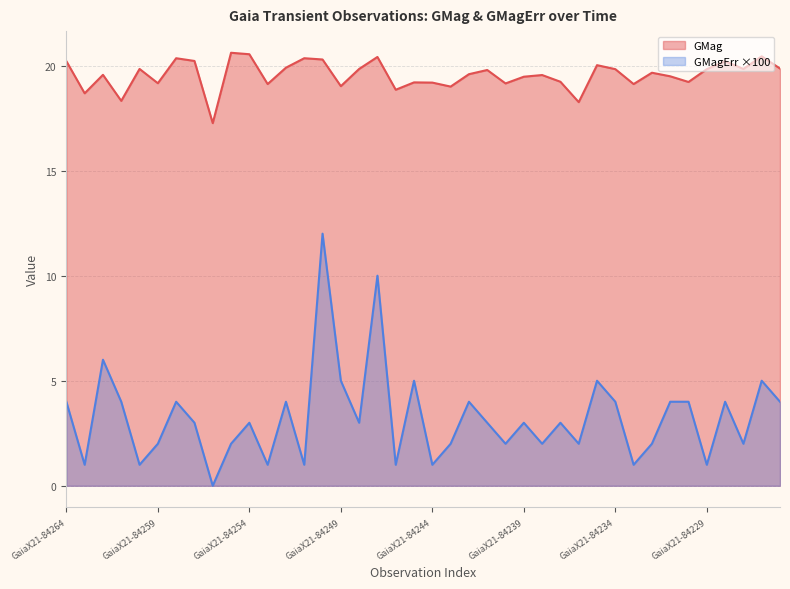

Rank the categories by GMagErr value from lowest to highest.

GaiaX21-84256, GaiaX21-84263, GaiaX21-84260, GaiaX21-84253, GaiaX21-84251, GaiaX21-84246, GaiaX21-84244, GaiaX21-84233, GaiaX21-84229, GaiaX21-84259, GaiaX21-84255, GaiaX21-84243, GaiaX21-84240, GaiaX21-84238, GaiaX21-84236, GaiaX21-84232, GaiaX21-84227, GaiaX21-84257, GaiaX21-84254, GaiaX21-84248, GaiaX21-84241, GaiaX21-84239, GaiaX21-84237, GaiaX21-84264, GaiaX21-84261, GaiaX21-84258, GaiaX21-84252, GaiaX21-84242, GaiaX21-84234, GaiaX21-84231, GaiaX21-84230, GaiaX21-84228, GaiaX21-84225, GaiaX21-84249, GaiaX21-84245, GaiaX21-84235, GaiaX21-84226, GaiaX21-84262, GaiaX21-84247, GaiaX21-84250